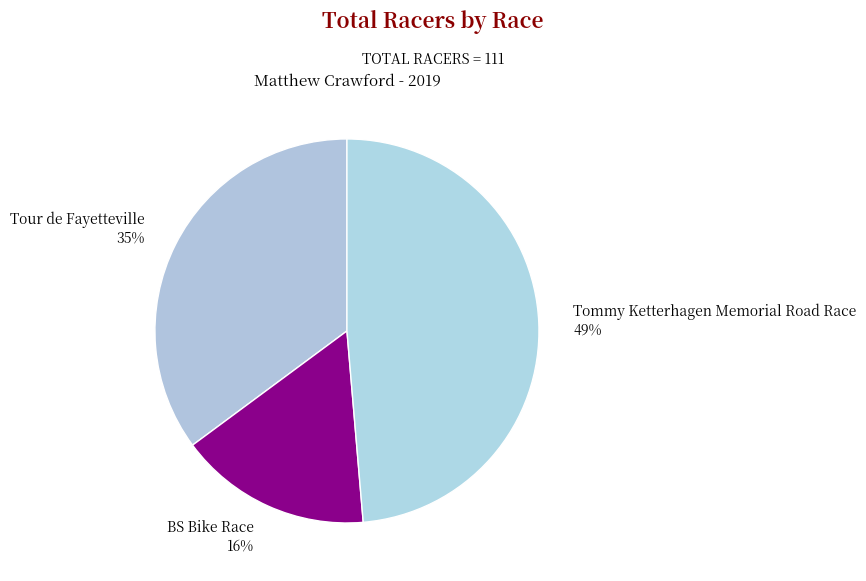

Count the number of slices in the pie.

3